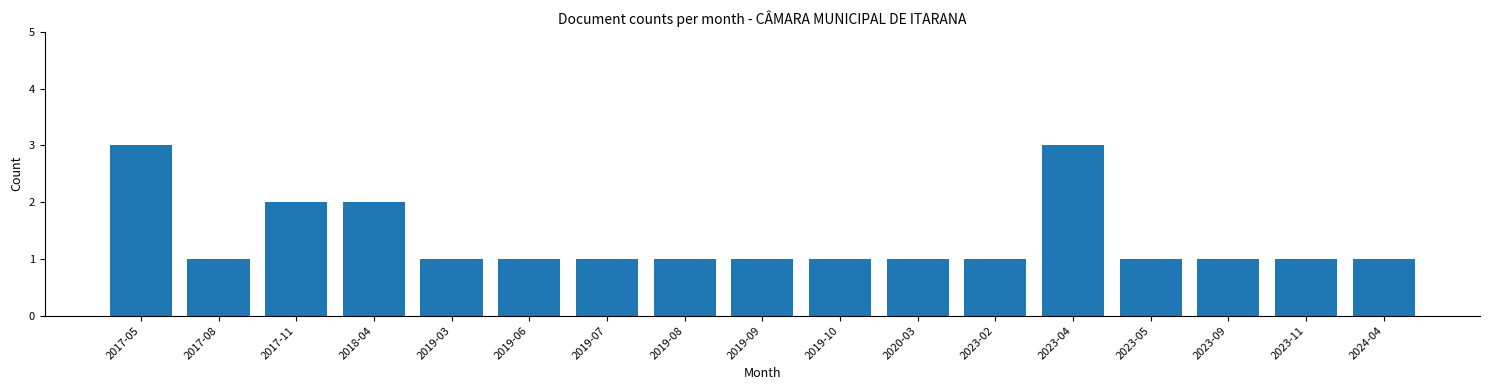

Reading left to right, what are all the values shown in this chart?

2017-05=3	2017-08=1	2017-11=2	2018-04=2	2019-03=1	2019-06=1	2019-07=1	2019-08=1	2019-09=1	2019-10=1	2020-03=1	2023-02=1	2023-04=3	2023-05=1	2023-09=1	2023-11=1	2024-04=1